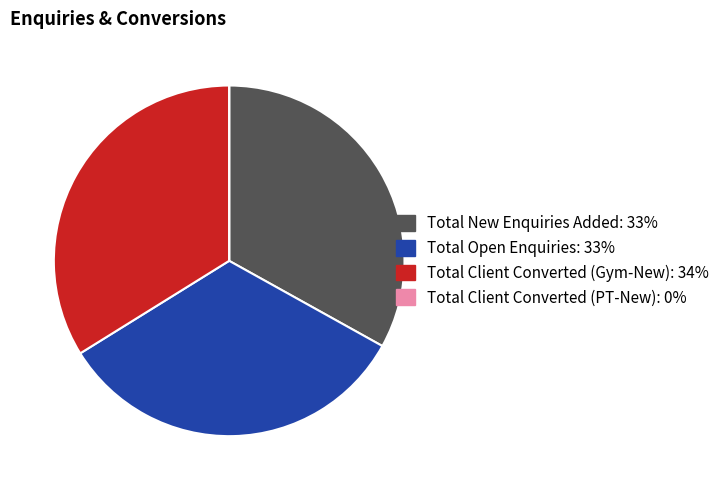

True or false: Total Open Enquiries accounts for 41% of the total.

False